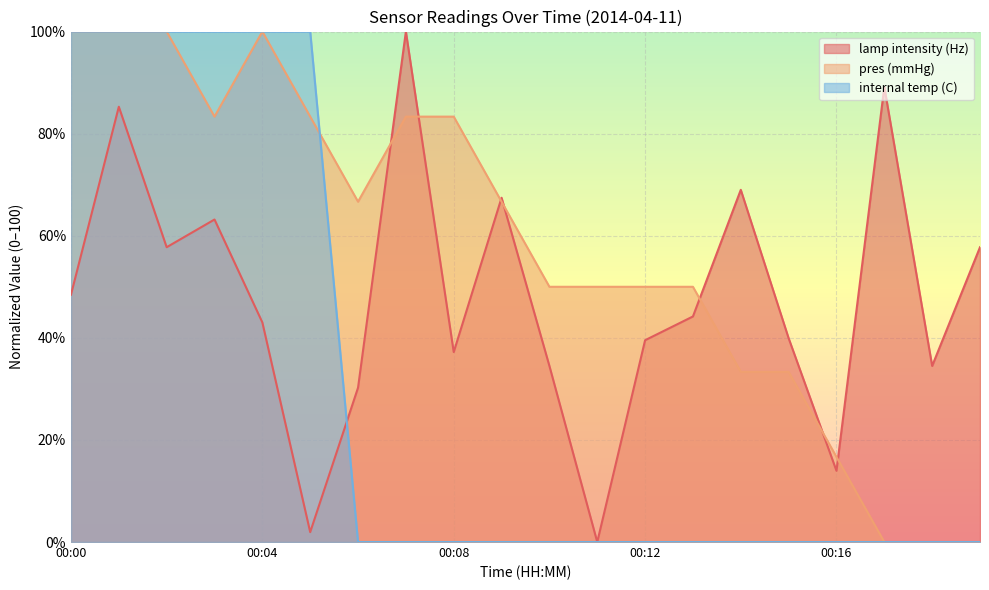

Rank the series by their maximum value, from lowest to highest.

lamp intensity (Hz), pres (mmHg), internal temp (C)